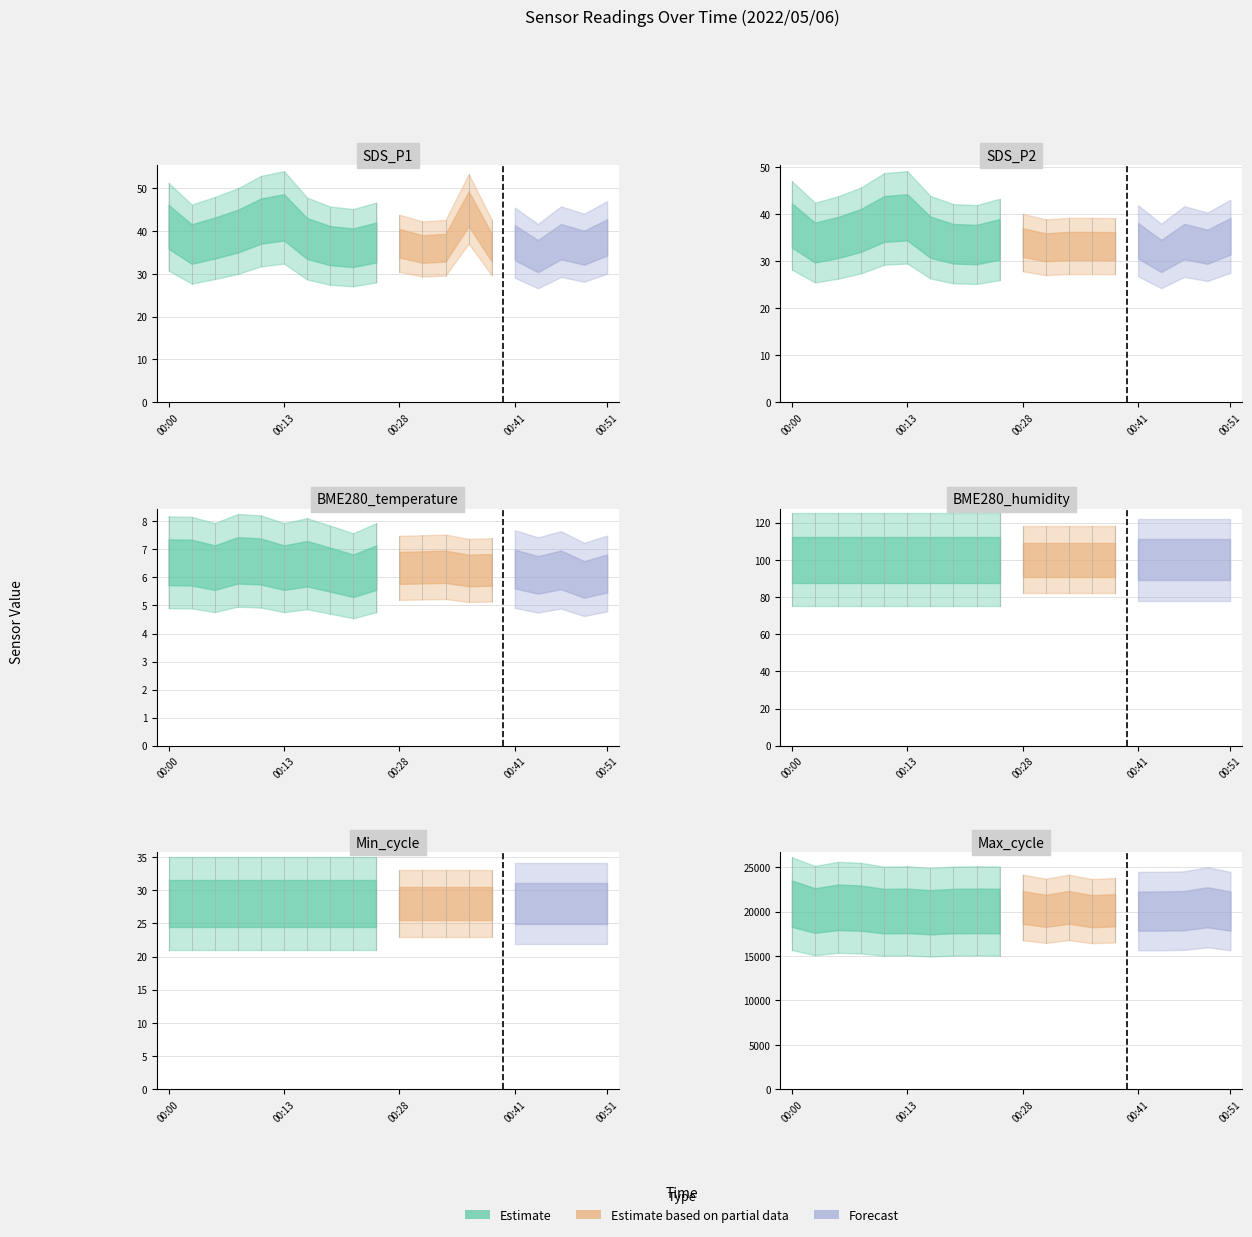

Rank the series by their maximum value, from lowest to highest.

BME280_temperature, Min_cycle, SDS_P2, SDS_P1, BME280_humidity, Max_cycle